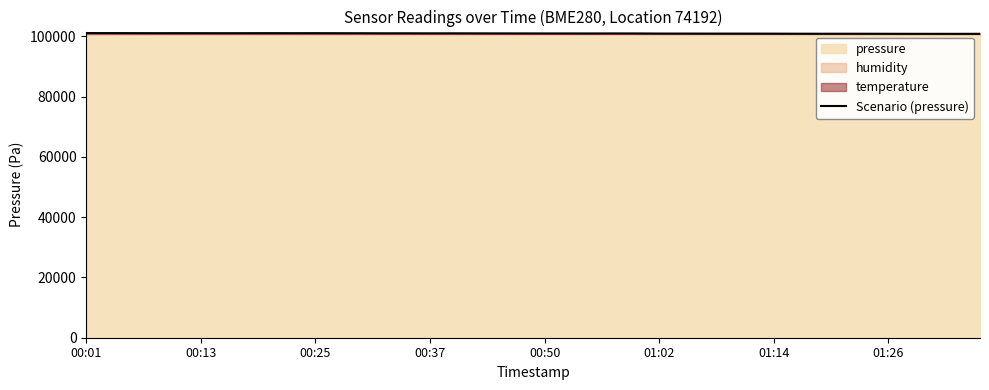

What is the minimum value for Scenario (pressure)?

100869.3